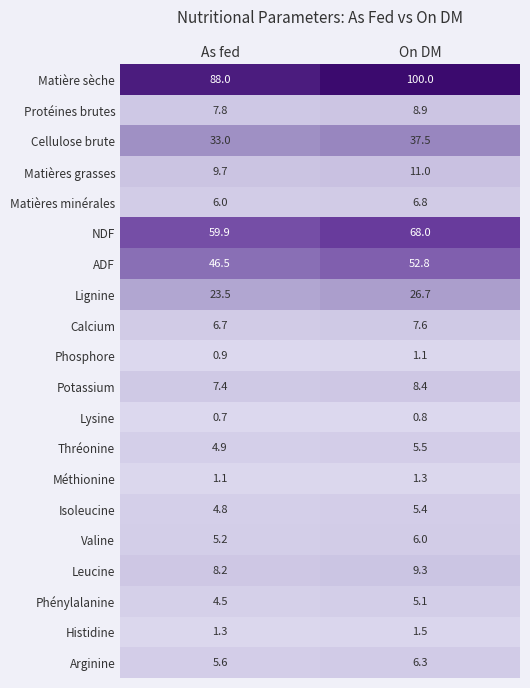

Is the value of Matières grasses at On DM greater than the value of NDF at On DM?

No